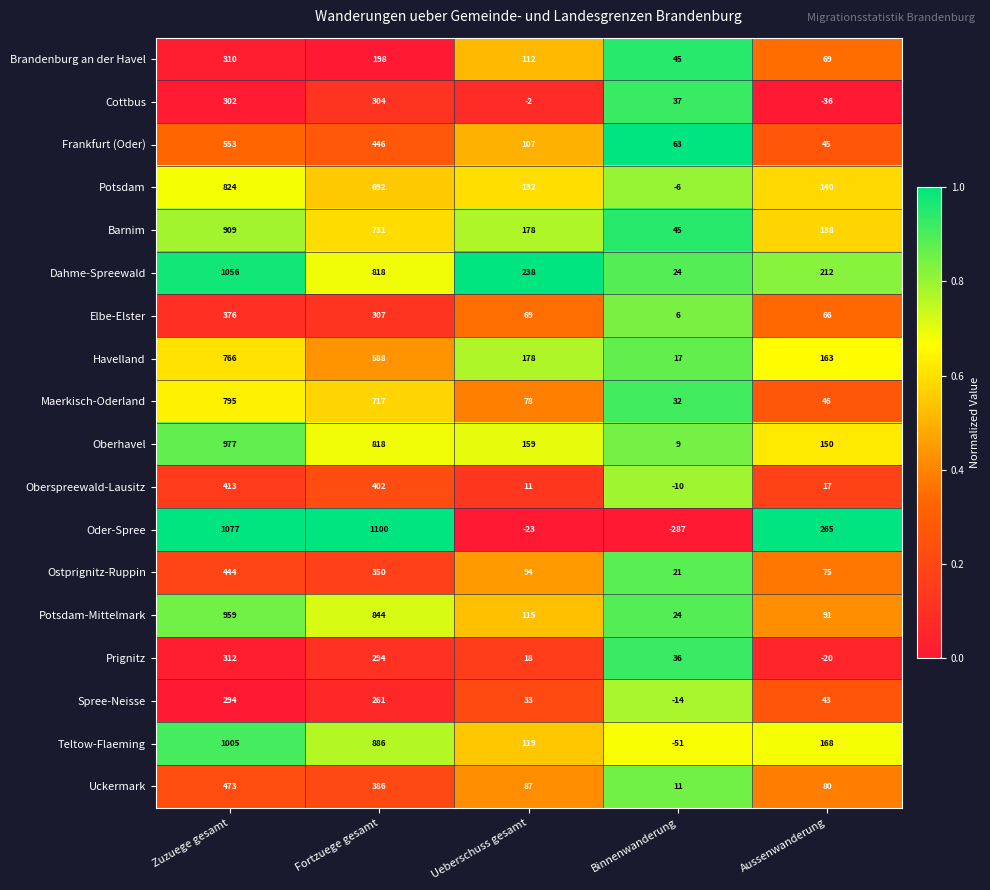

What is the highest value of the Ostprignitz-Ruppin series?

444